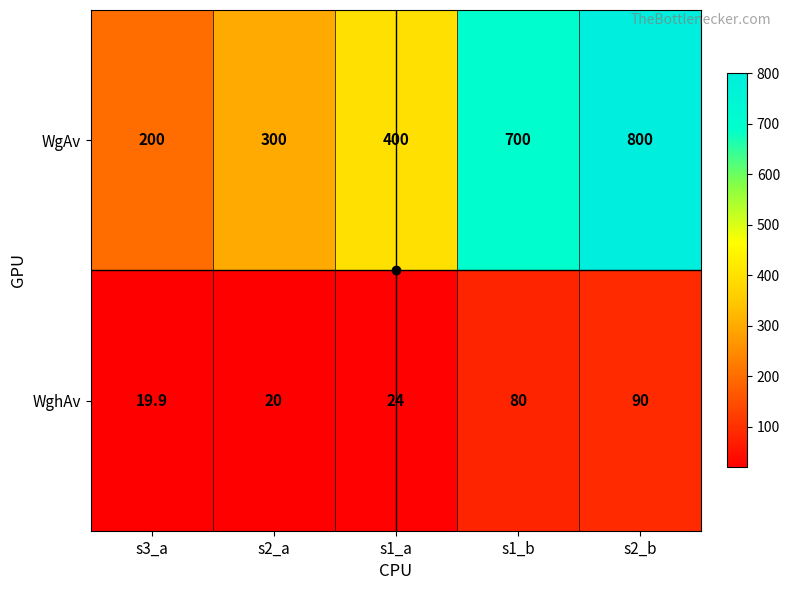

True or false: WgAv has a value of 300.0 at s2_a.

True